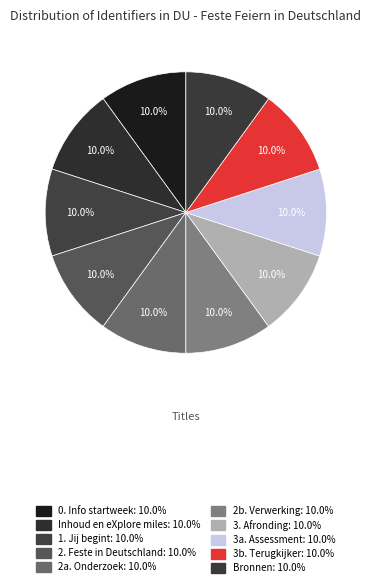

To the nearest percent, what percentage of the pie is Bronnen?

10%